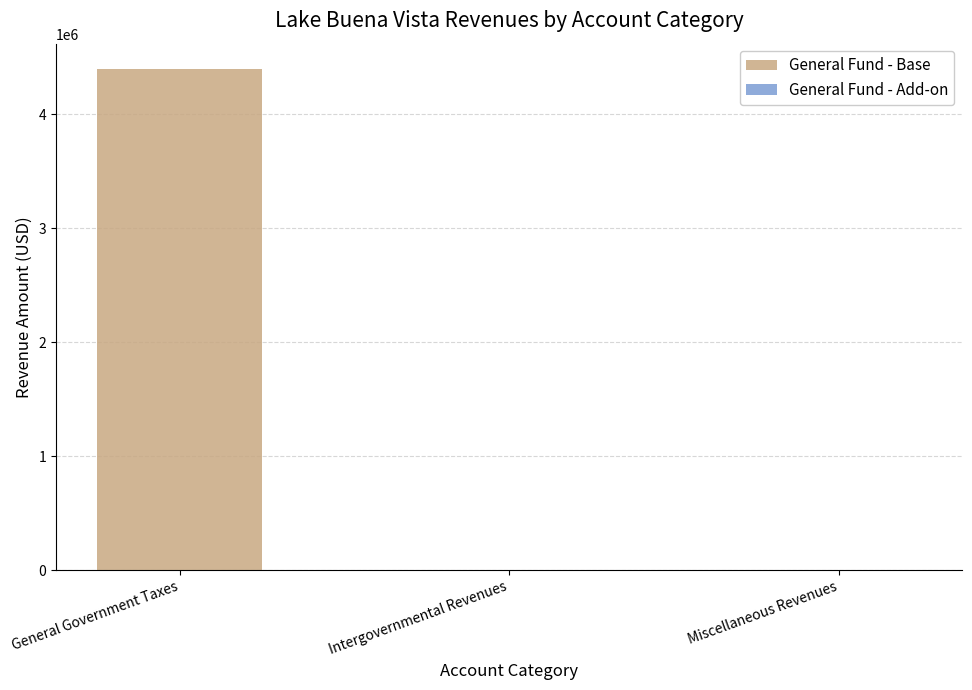

At which category is the sum across all series the highest?

General Government Taxes